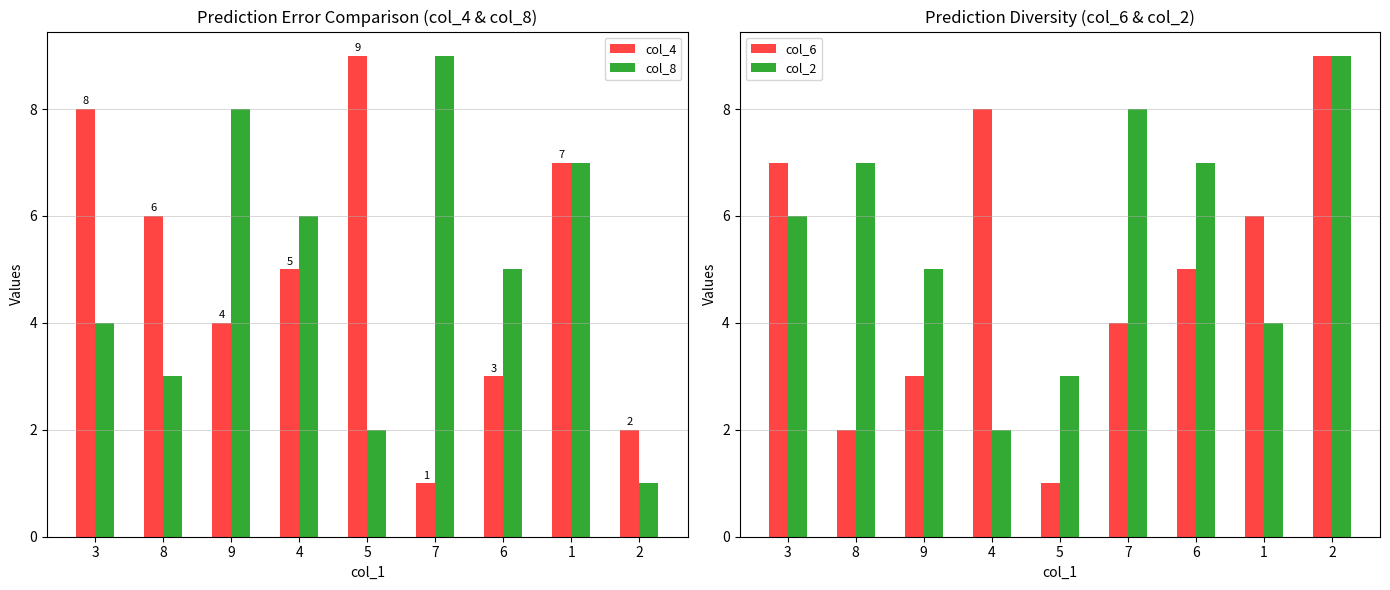

The value of col_2 at 9 is 9. True or false?

False